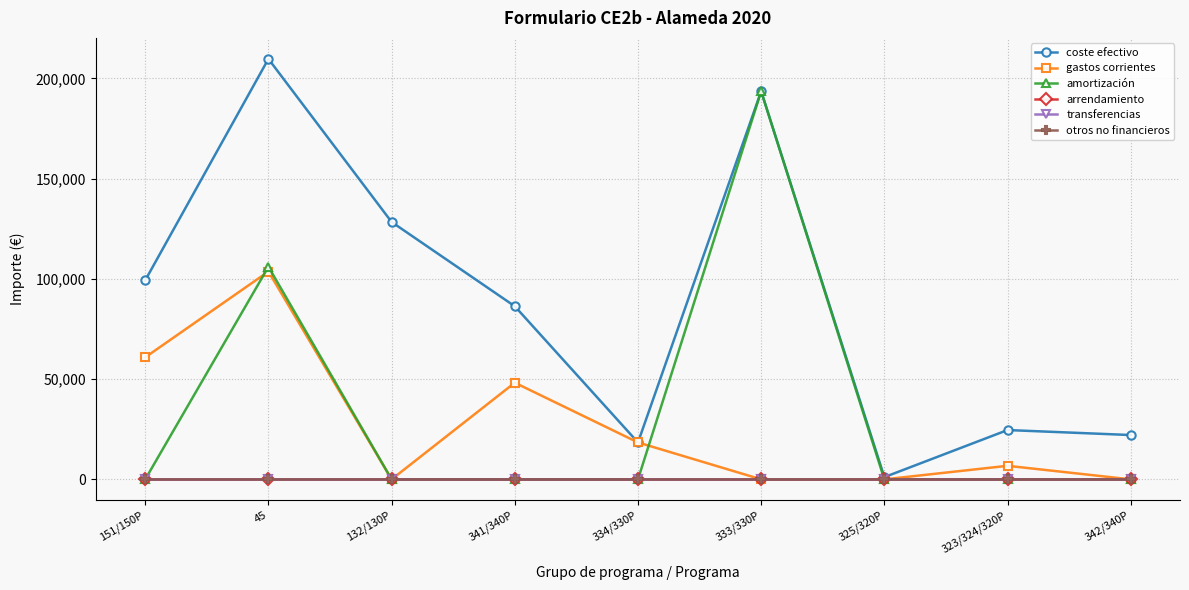

What is the spread (max minus min) of values at 325/320P?

1108.3